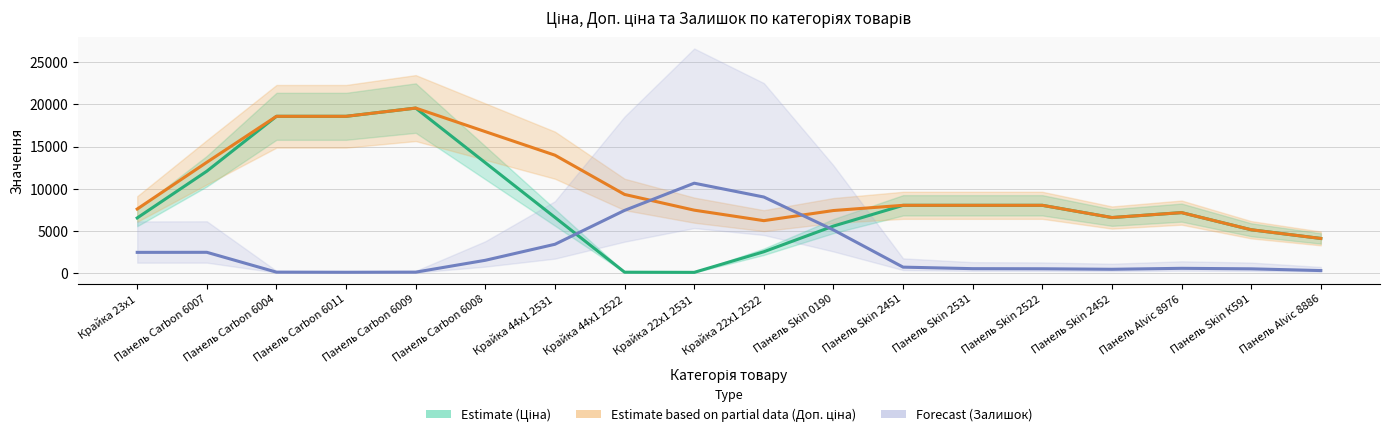

At which category does Ціна (Estimate) reach its first local peak?

Панель Carbon 6009